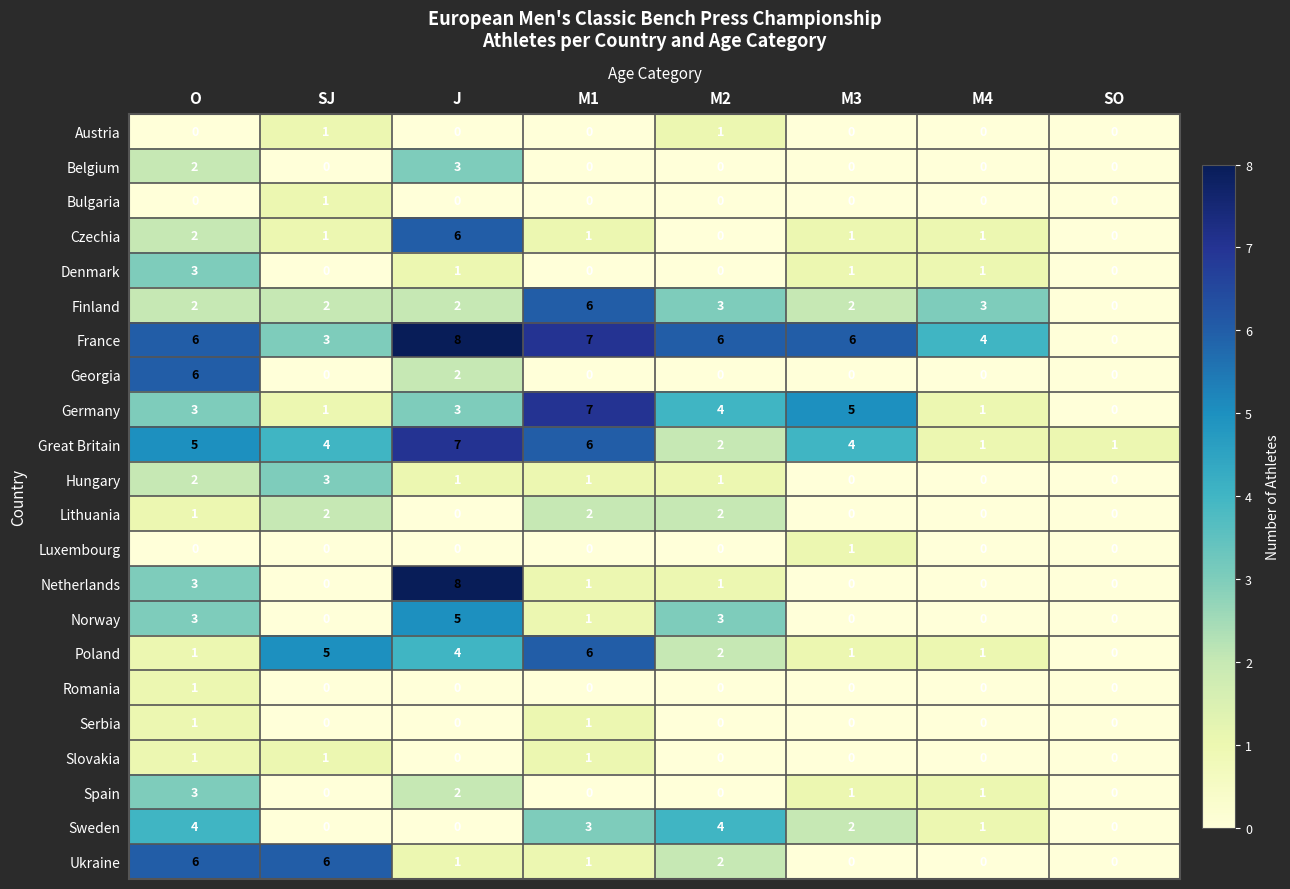

Which category has the highest value across all series?

J